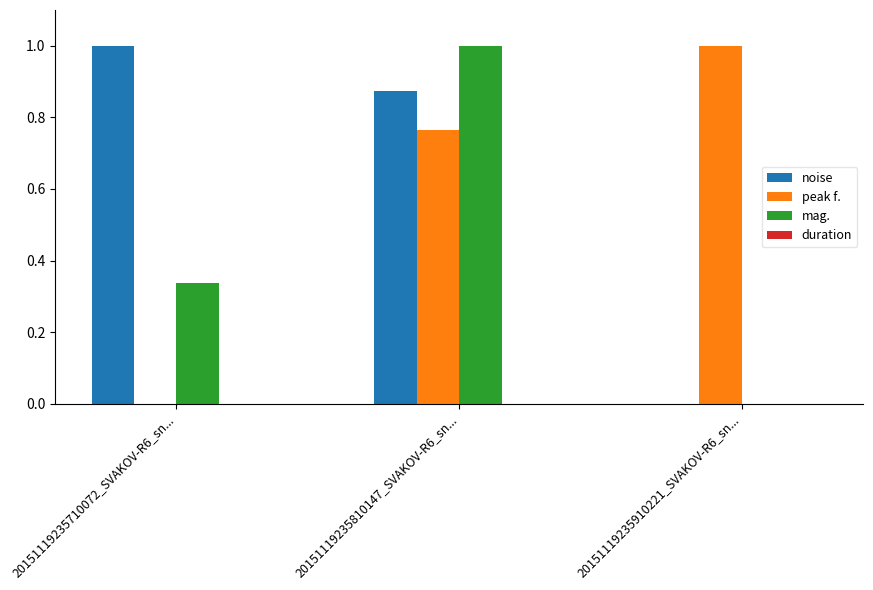

Is the value of mag. at 20151119235710072_SVAKOV-R6_sn... greater than the value of noise at 20151119235910221_SVAKOV-R6_sn...?

Yes